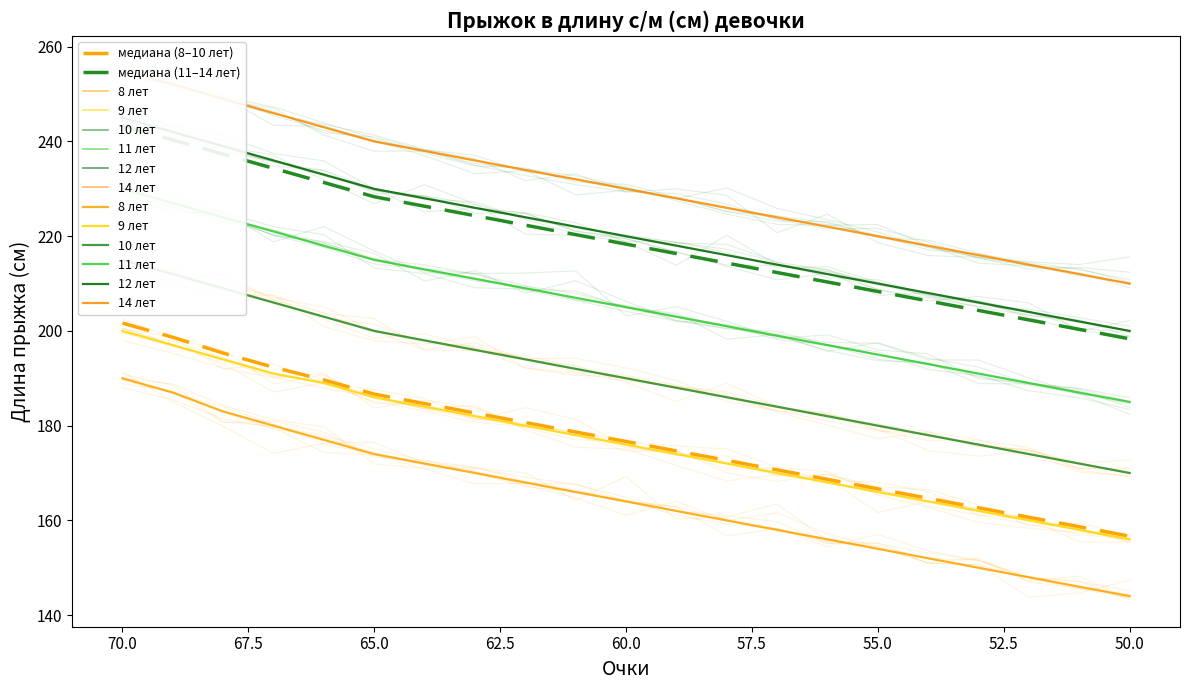

Reading right to left, transcribe all the data shown in this chart.

8 лет: 144	146	148	150	152	154	156	158	160	162	164	166	168	170	172	174	177	180	183	187	190
9 лет: 156	158	160	162	164	166	168	170	172	174	176	178	180	182	184	186	189	191	194	197	200
10 лет: 170	172	174	176	178	180	182	184	186	188	190	192	194	196	198	200	203	206	209	212	215
11 лет: 185	187	189	191	193	195	197	199	201	203	205	207	209	211	213	215	218	221	224	227	230
12 лет: 200	202	204	206	208	210	212	214	216	218	220	222	224	226	228	230	233	236	239	242	245
14 лет: 210	212	214	216	218	220	222	224	226	228	230	232	234	236	238	240	243	246	249	252	255